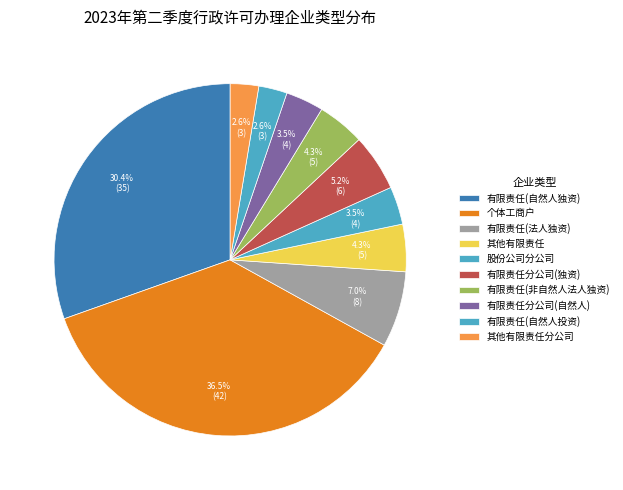

To the nearest percent, what is the difference between the largest and smallest slice percentages?

34%